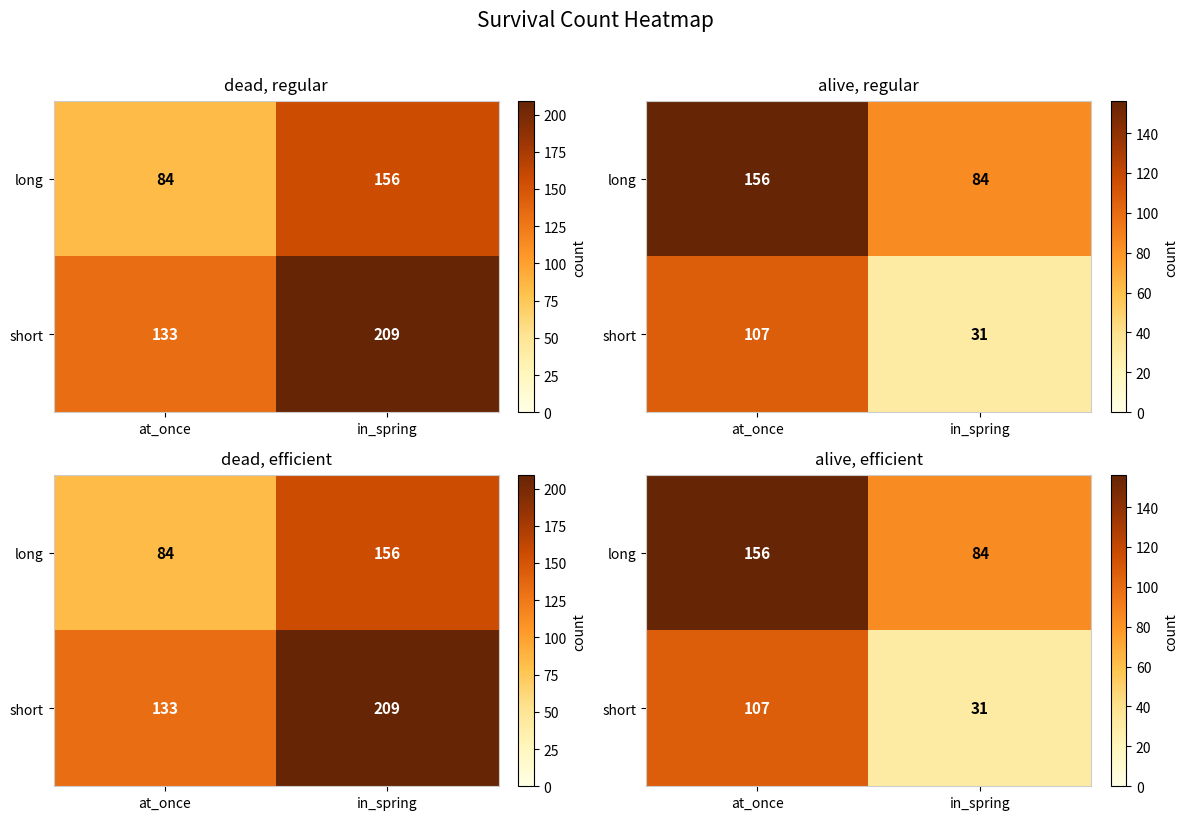

The short series shows 107 at at_once. True or false?

True